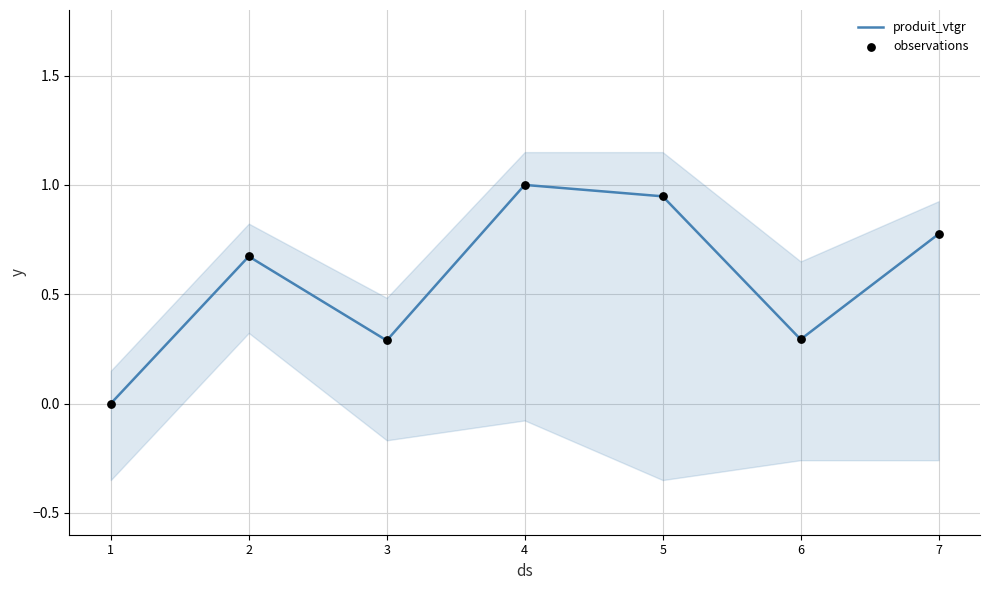

Which series has the widest spread of Y values?

produit_vtgr